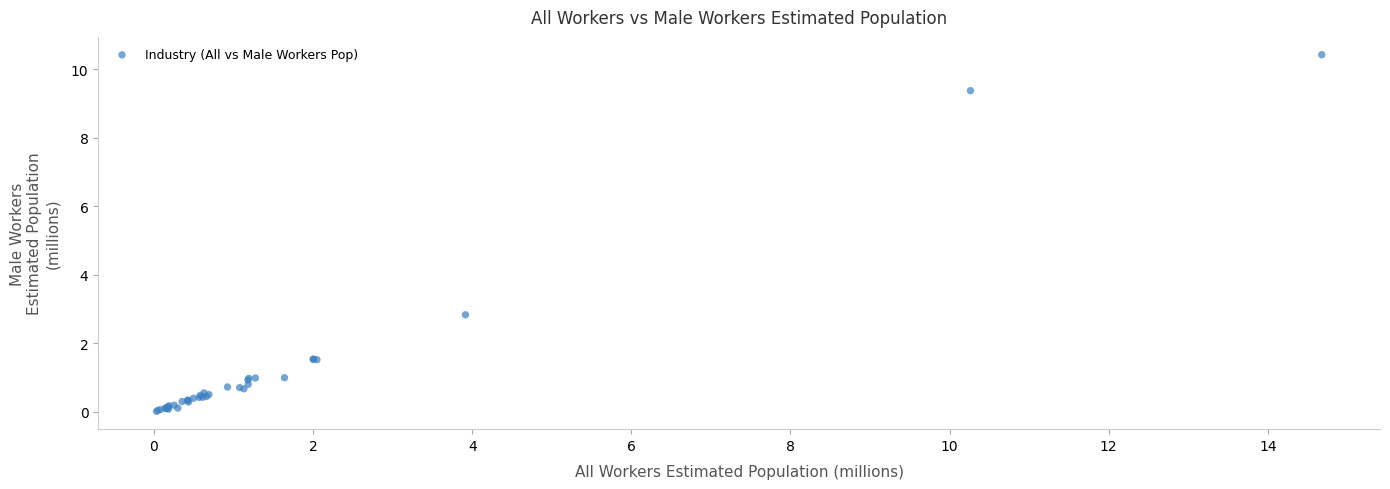

What Y value in the scatter plot is closest to 5?

2.8